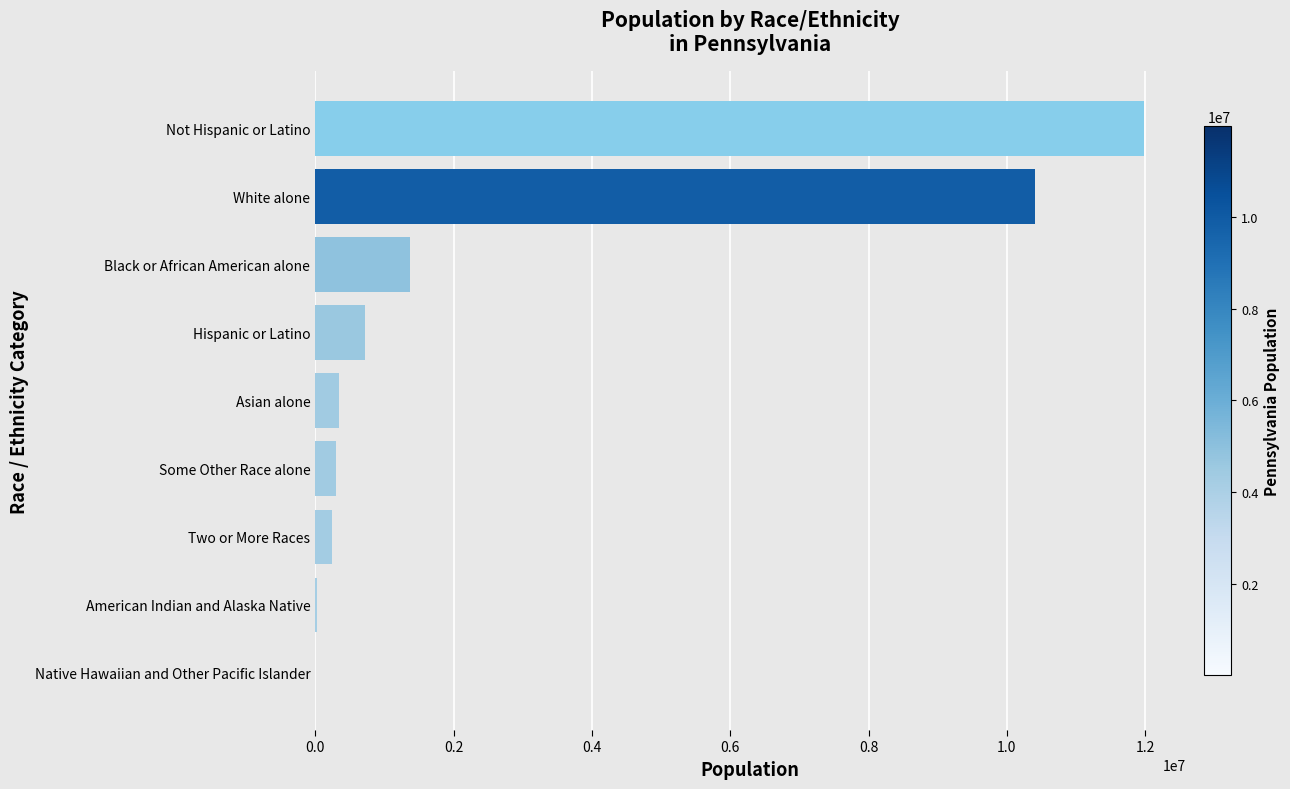

What is the greatest value displayed?

11982719